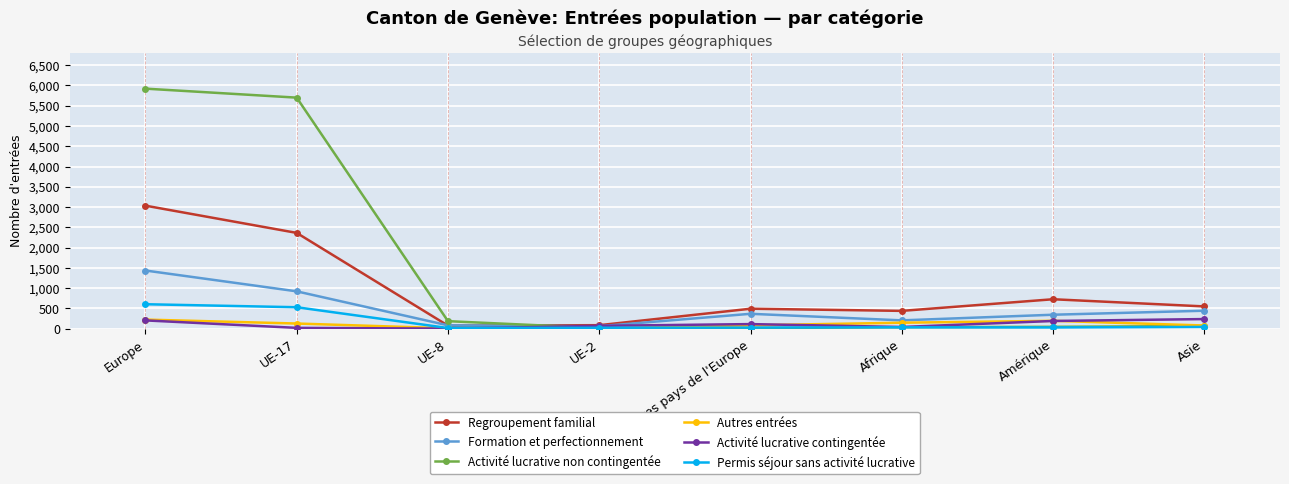

What is the difference between the maximum and minimum values in the Formation et perfectionnement series?

1375